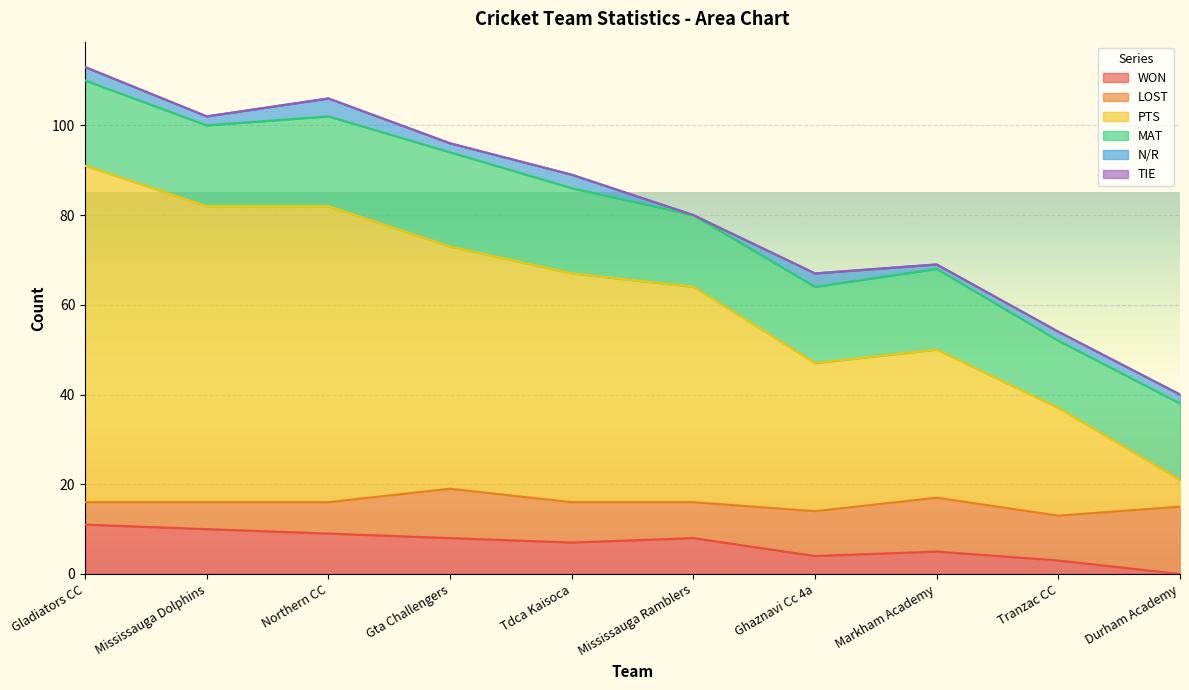

Is it true that TIE equals 0 at Gta Challengers?

True